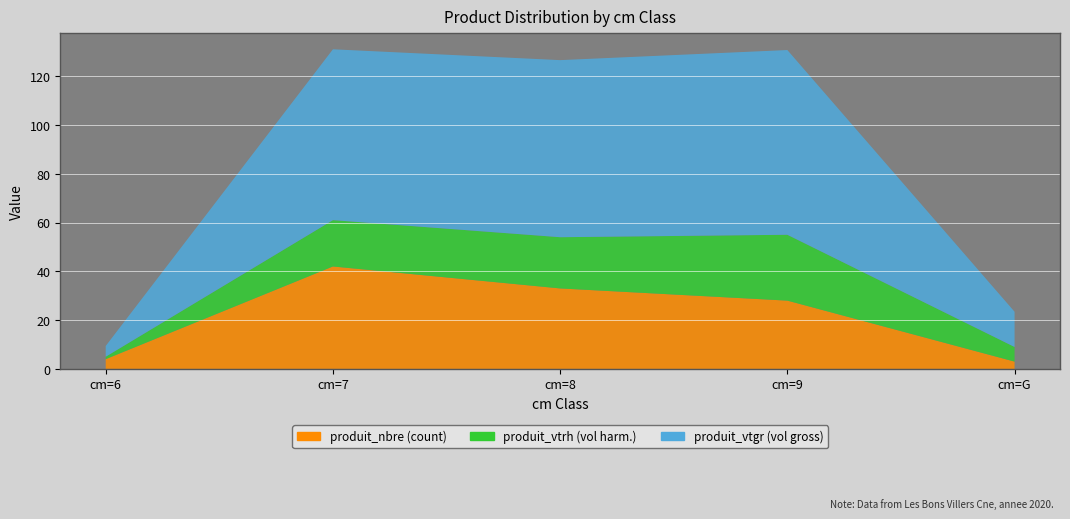

Reading left to right, list all the values displayed in this chart.

produit_nbre: cm=6=4.0	cm=7=42.0	cm=8=33.0	cm=9=28.0	cm=G=3.0
produit_vtrh: cm=6=1.0	cm=7=19.0	cm=8=21.0	cm=9=27.0	cm=G=6.0
produit_vtgr: cm=6=4.4	cm=7=70.0	cm=8=72.6	cm=9=75.7	cm=G=14.4